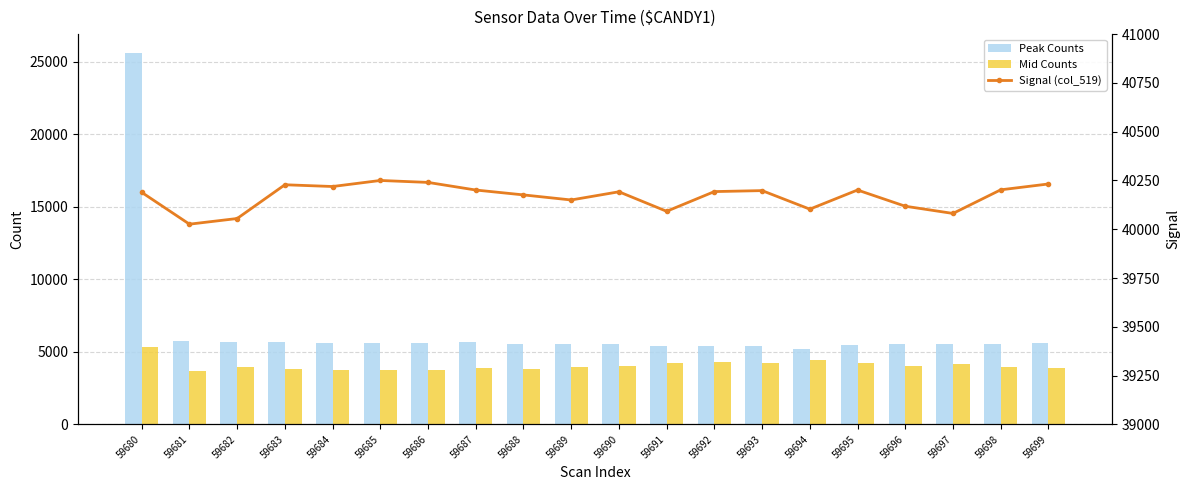

What is the spread (max minus min) of values at 59683?

36417